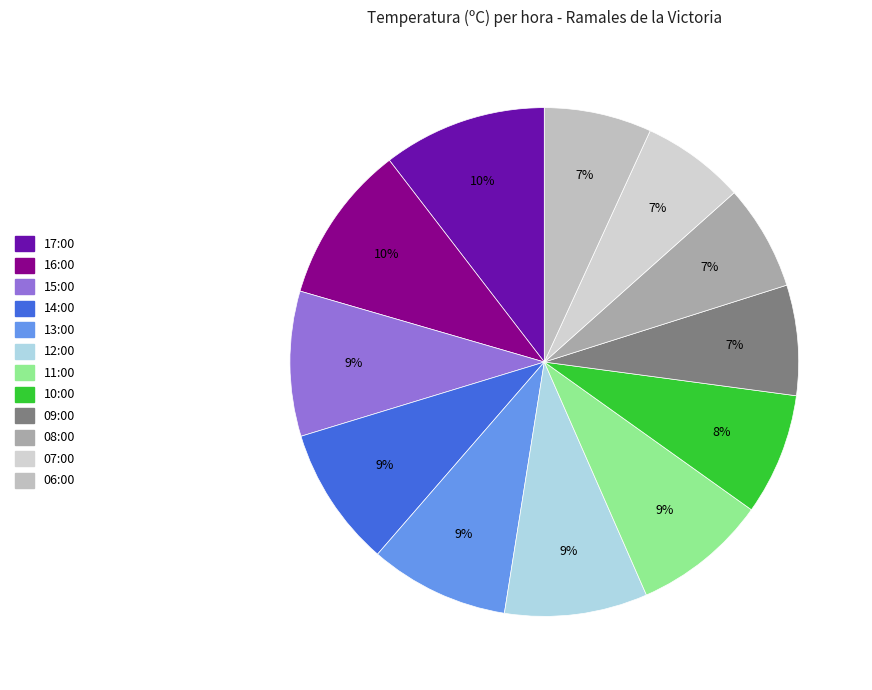

What is the total percentage of 06:00 and 07:00?

13.4%